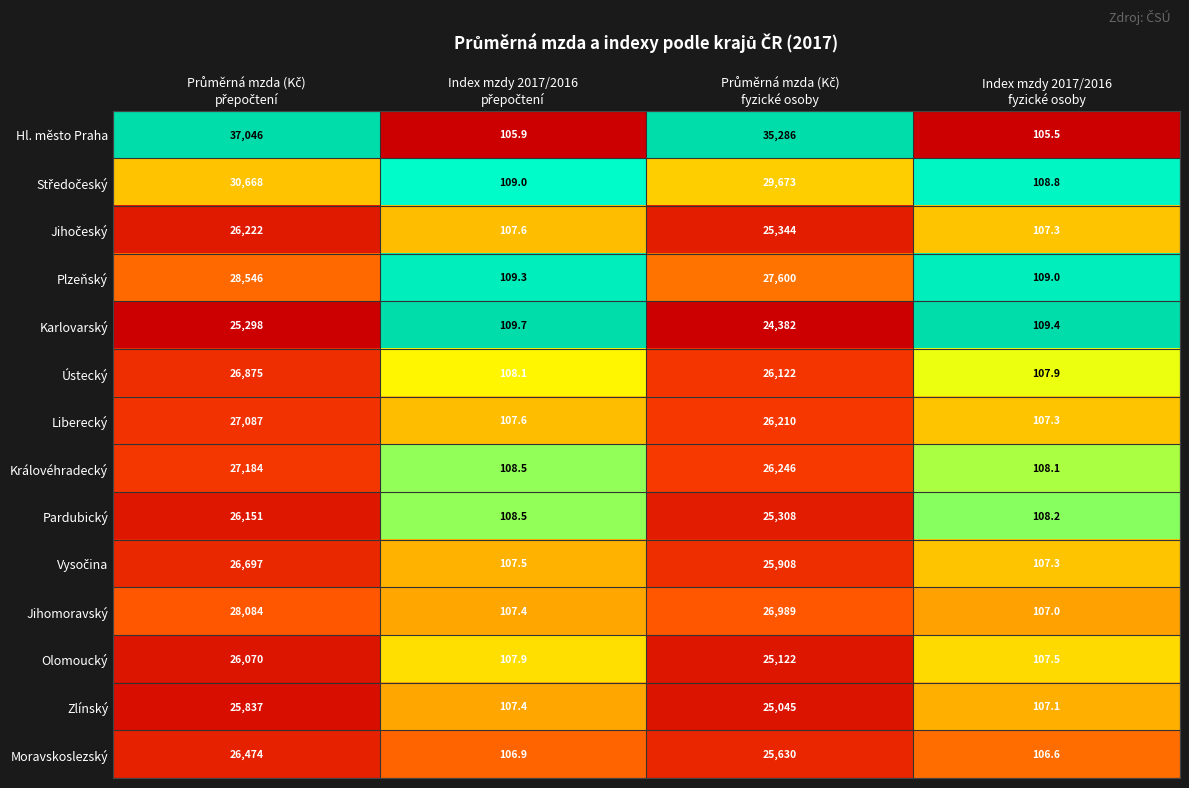

Which series has the largest total across all categories?

Hl. město Praha